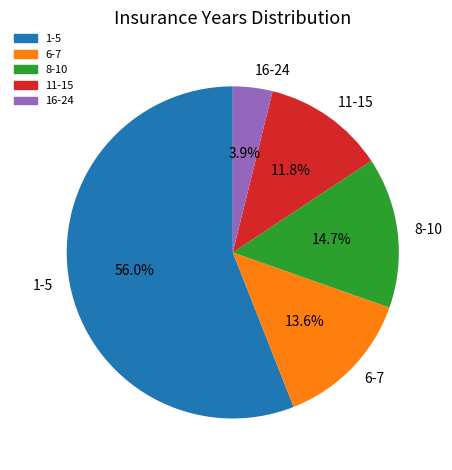

To the nearest percent, what percentage of the pie is 1-5?

56%